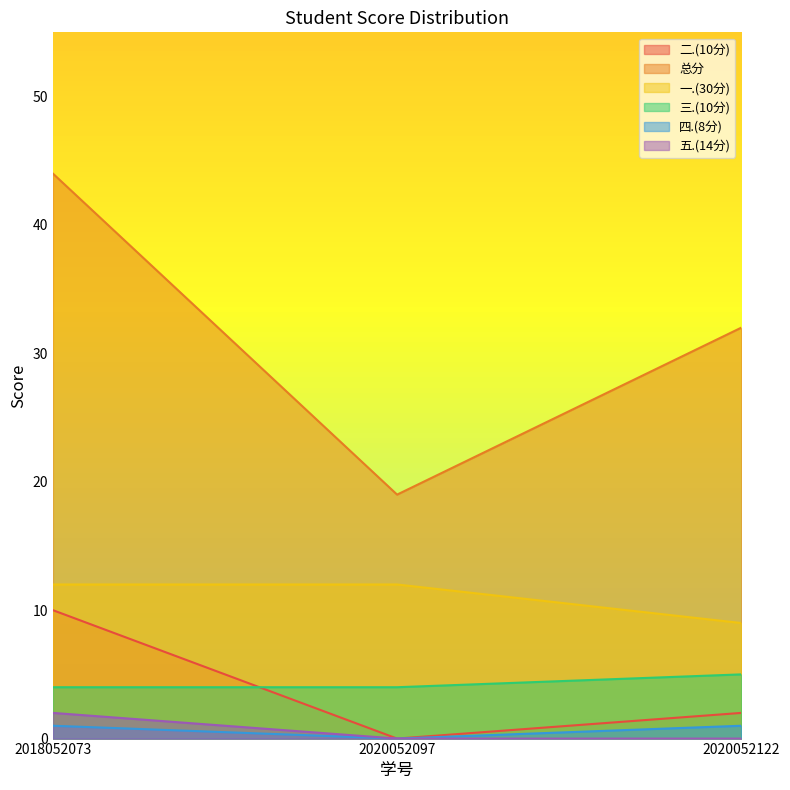

The 三.(10分) series shows 6 at 2018052073. True or false?

False